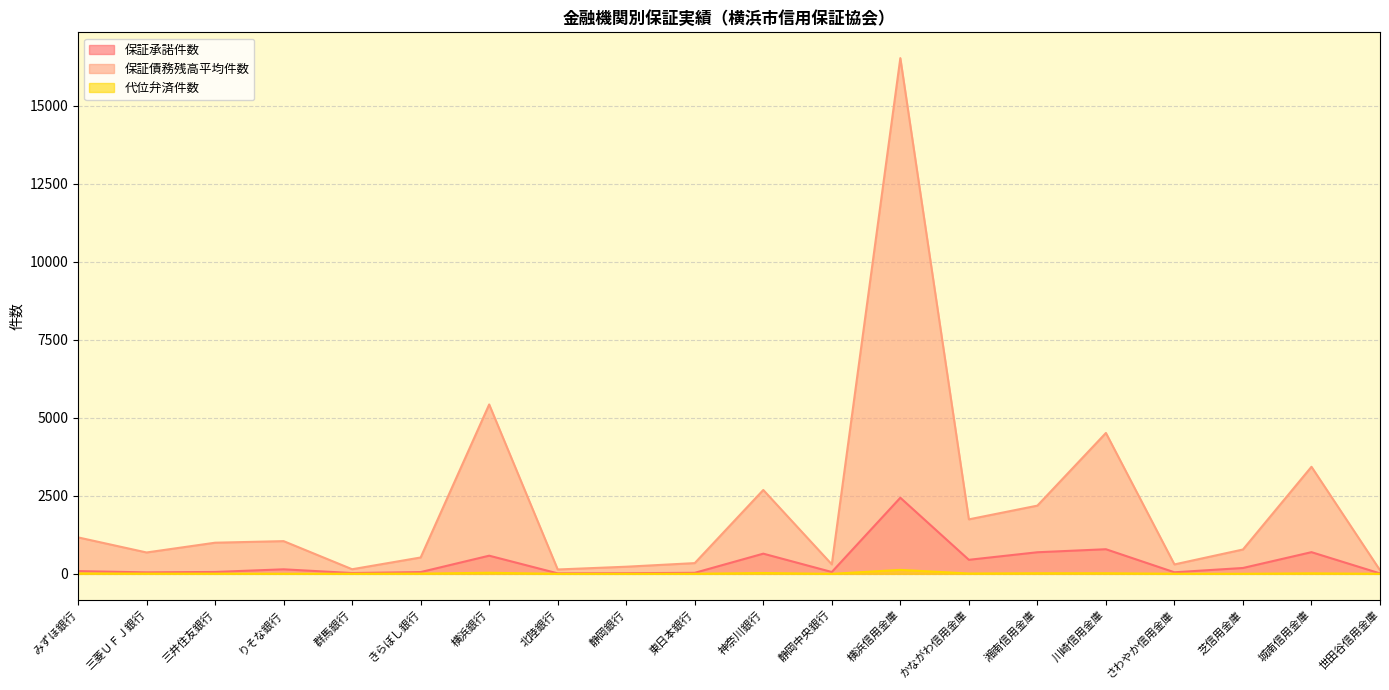

Which series has the largest range (max minus min)?

保証債務残高平均件数